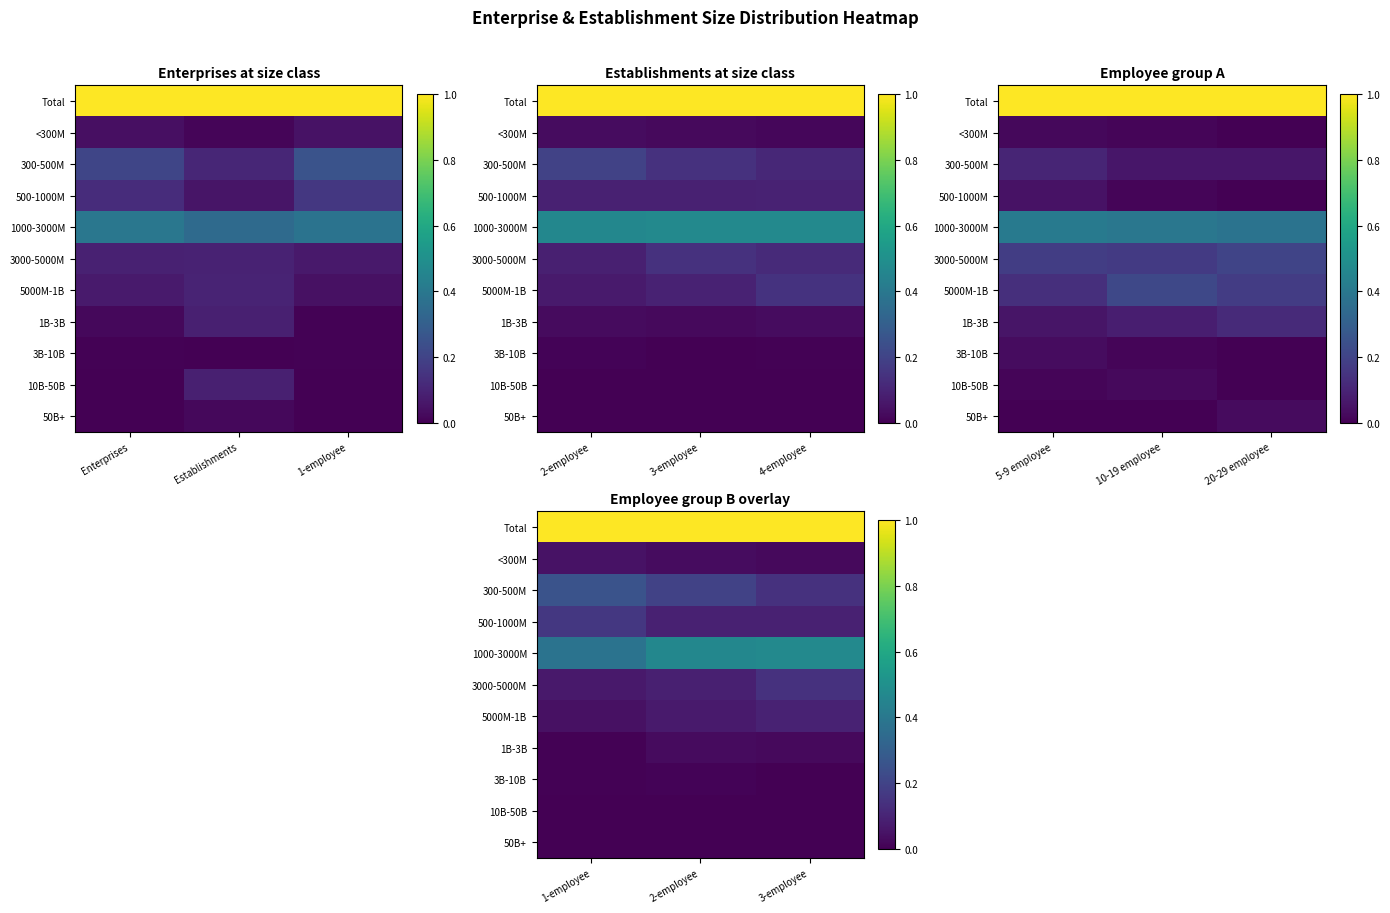

At which category does the chart reach its peak across all series?

1-employee